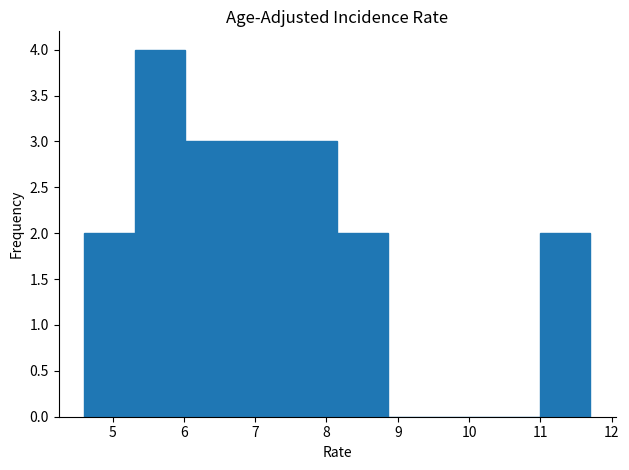

What is the height of the bar covering 4.60 to 5.31 on the x-axis? Neither the bar edges nor the heights are printed on the chart, so give them approximately, as read against the axes.

2